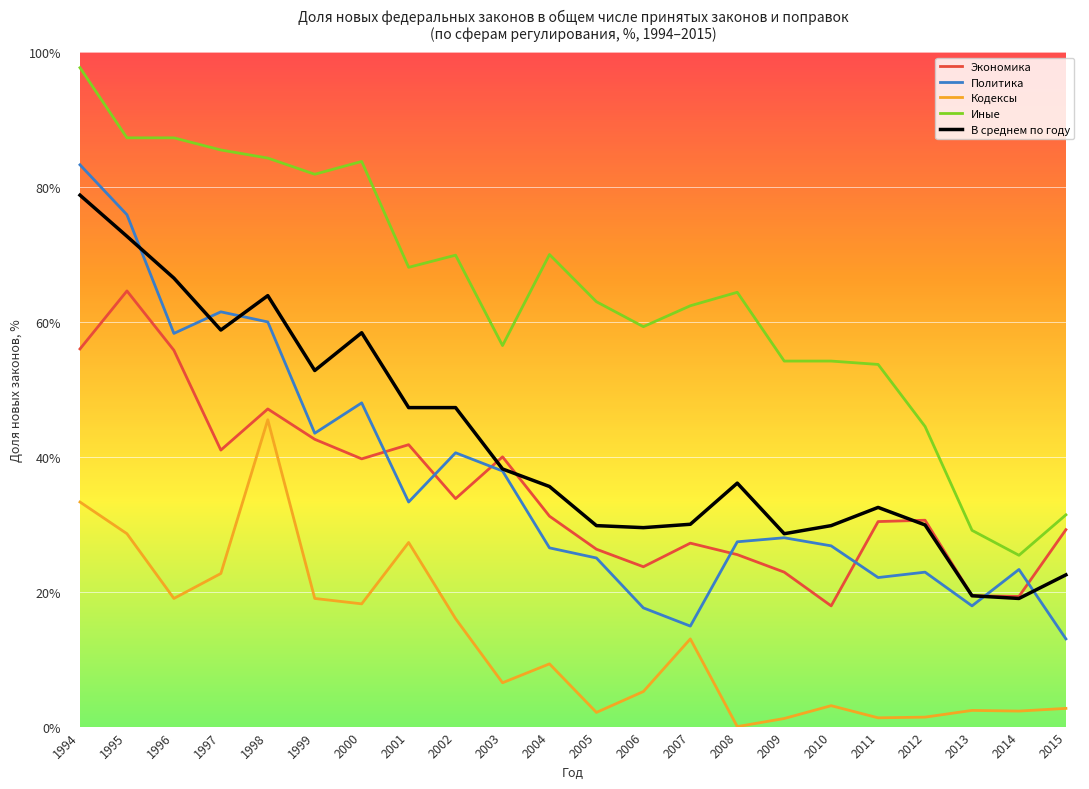

Which series has the largest range (max minus min)?

Иные